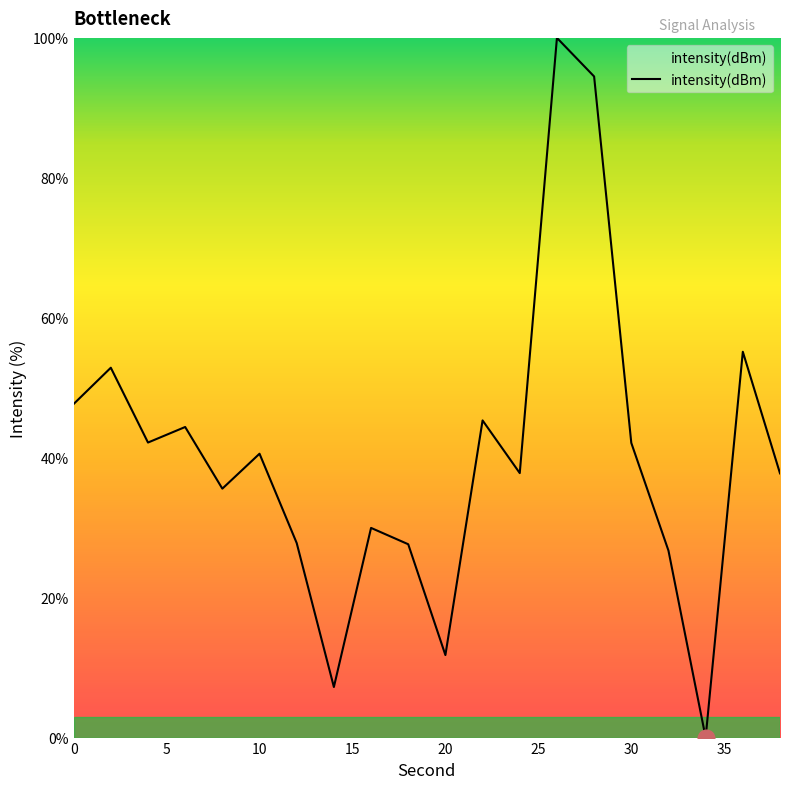

What is the average value?

40.4